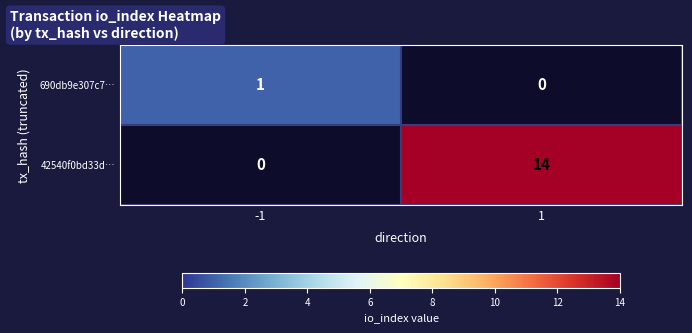

List the series in order of their peak value, lowest first.

690db9e307c7…, 42540f0bd33d…